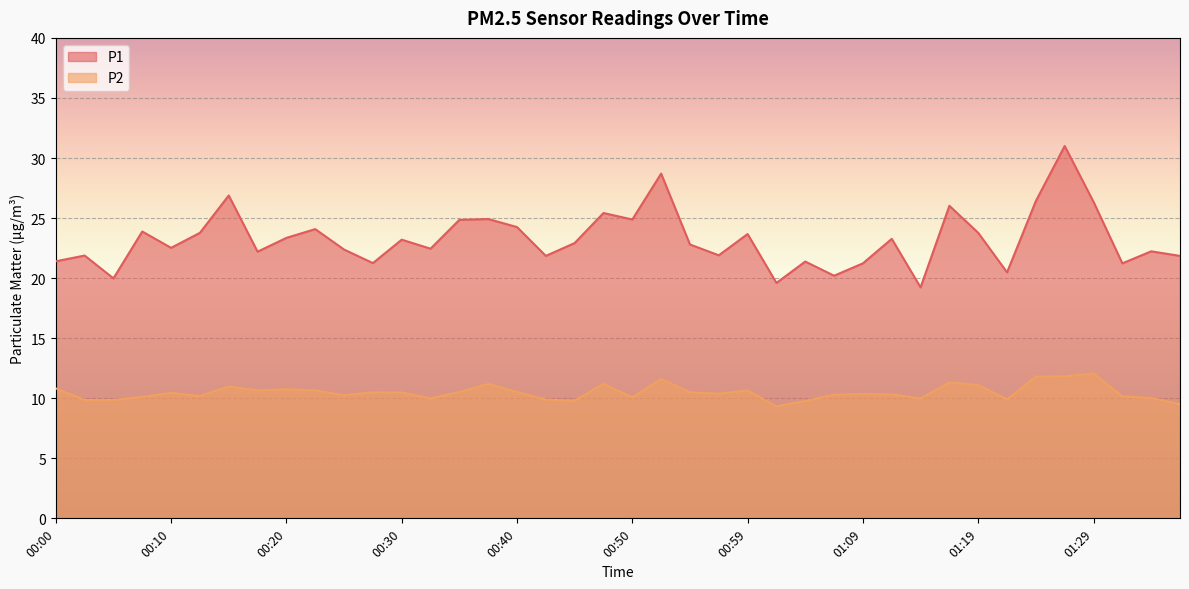

List the labels in order of P1 value, smallest first.

01:14, 01:02, 00:05, 01:07, 01:22, 01:09, 01:31, 00:27, 01:04, 00:00, 00:42, 01:36, 00:03, 00:57, 00:18, 01:34, 00:25, 00:32, 00:10, 00:55, 00:45, 00:30, 01:12, 00:20, 00:59, 00:13, 01:19, 00:08, 00:23, 00:40, 00:35, 00:50, 00:37, 00:47, 01:17, 01:29, 01:24, 00:15, 00:52, 01:26